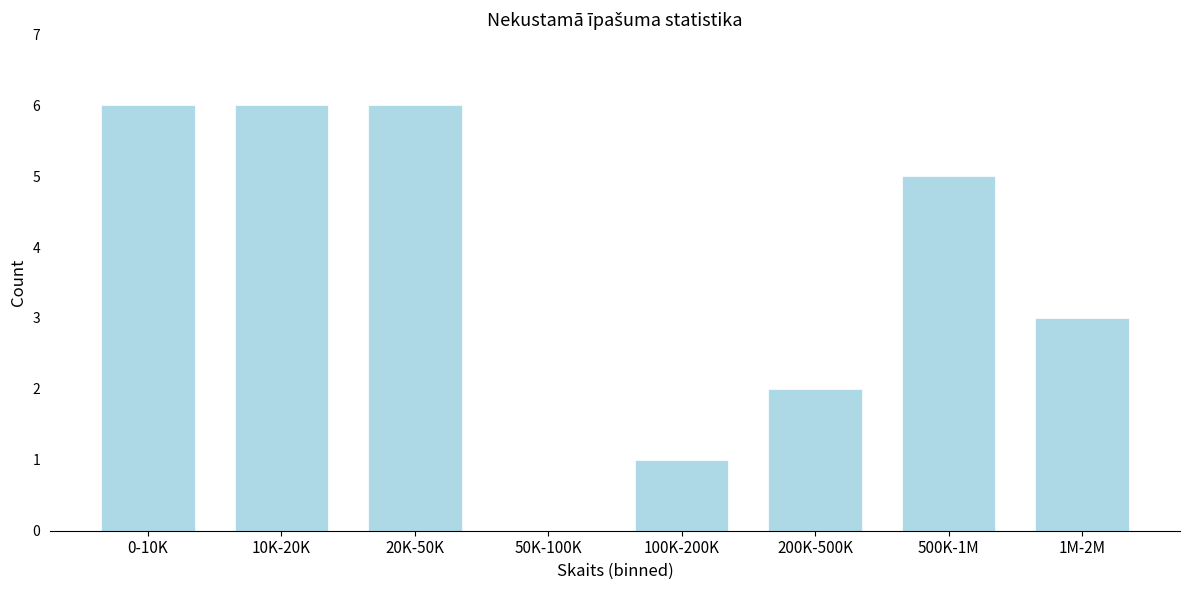

Reading right to left, list all the values displayed in this chart.

1M-2M=3	500K-1M=5	200K-500K=2	100K-200K=1	50K-100K=0	20K-50K=6	10K-20K=6	0-10K=6